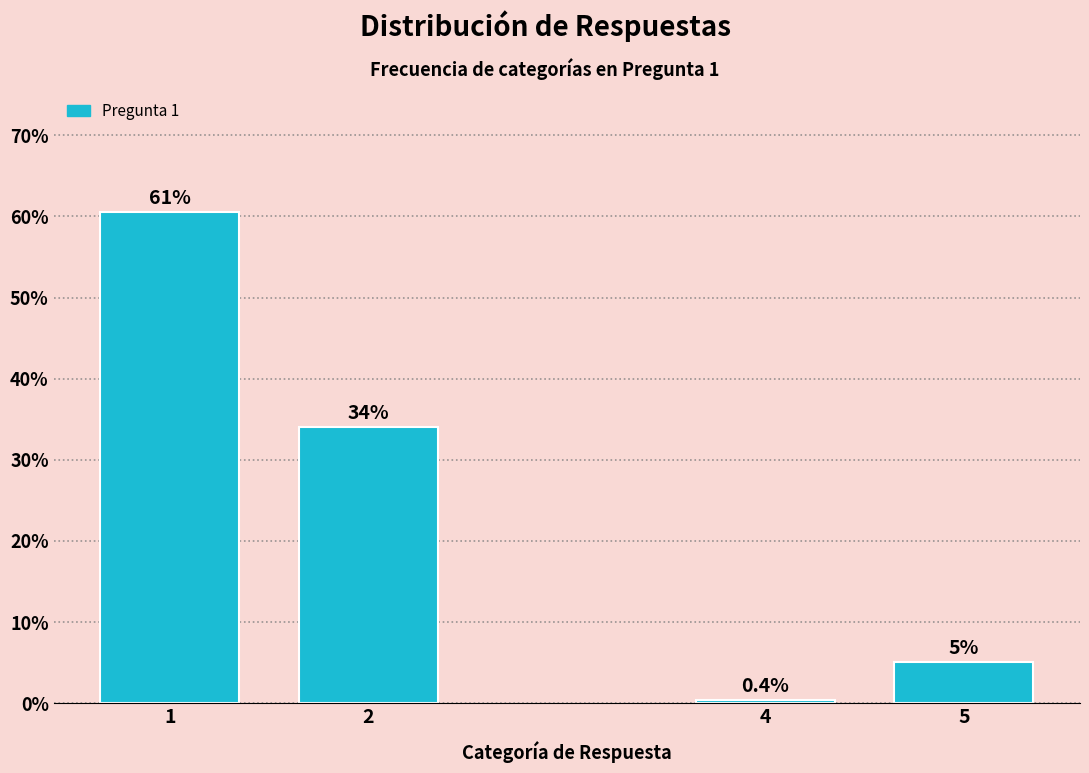

Reading left to right, what are all the values shown in this chart?

1=60.6	2=34.0	4=0.4	5=5.0